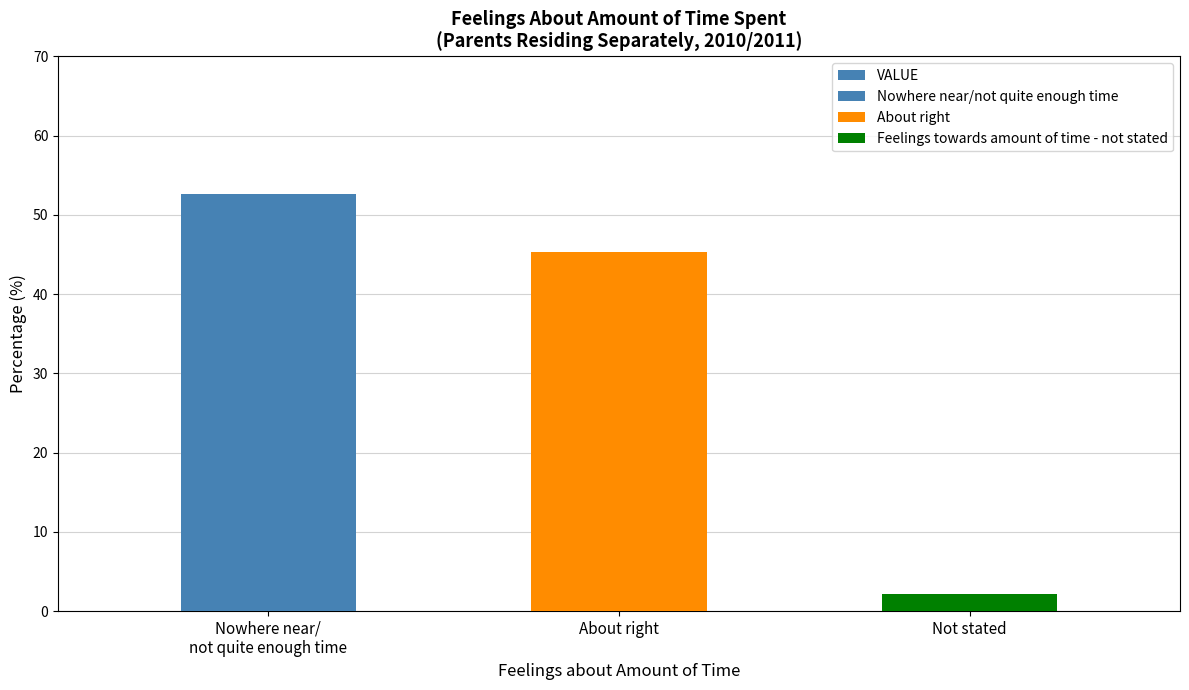

At which label is the value closest to 27?

About right